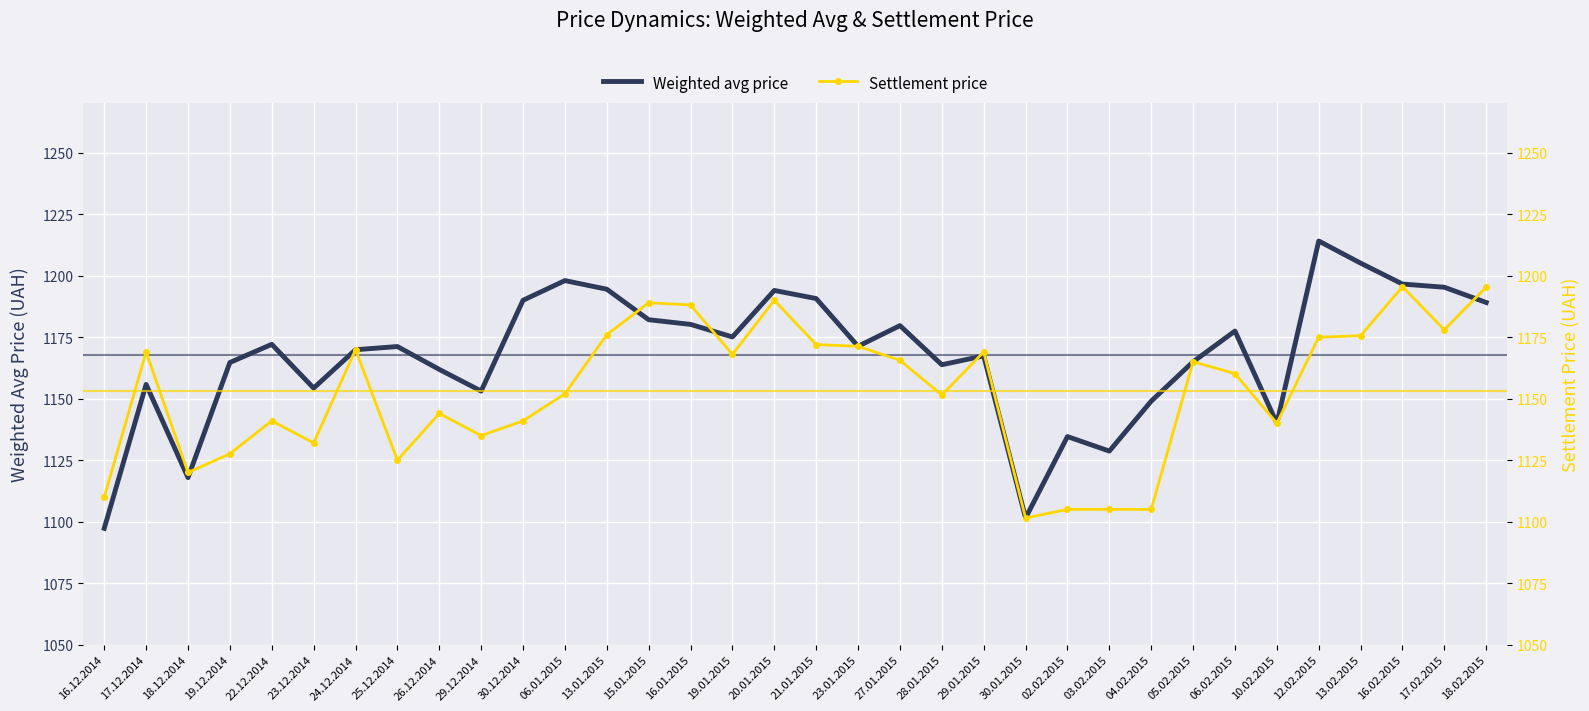

After their last crossing, which series has the higher values: Weighted avg price or Settlement price?

Settlement price